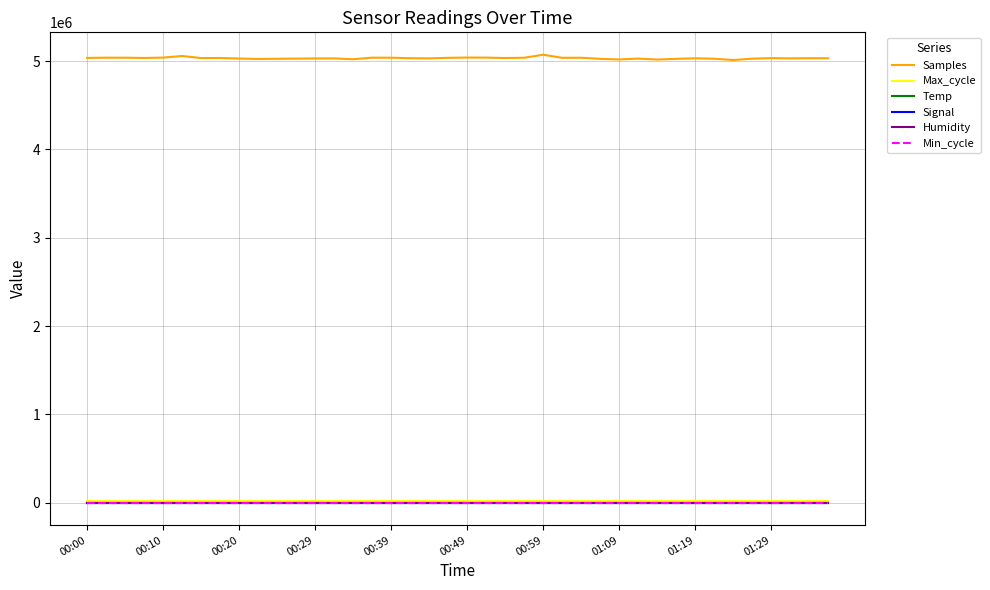

What is the minimum value shown in the chart?

-89.0